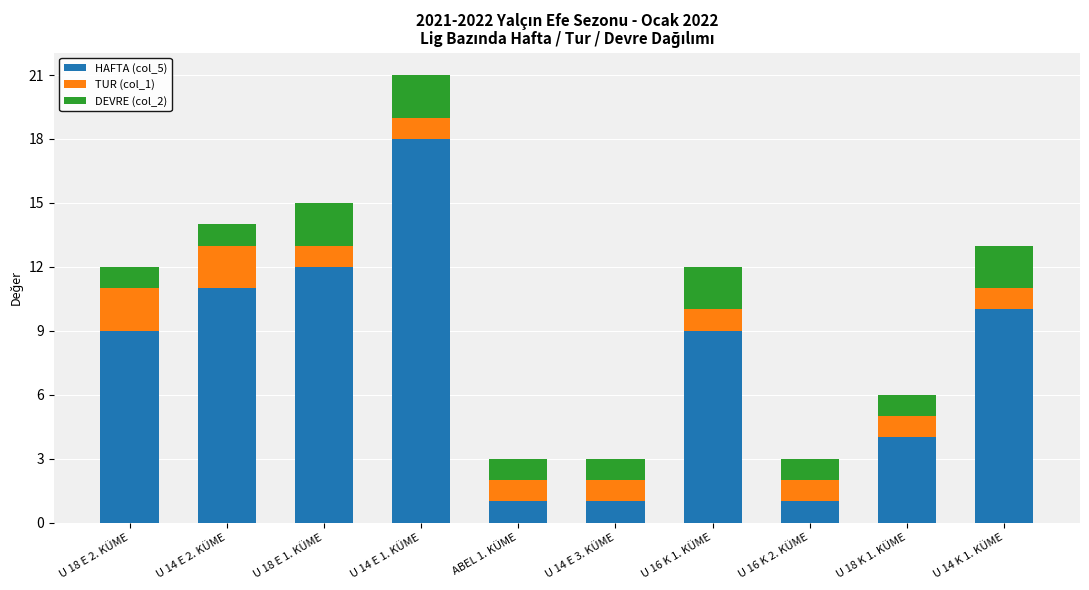

True or false: HAFTA (col_5) has a value of 2 at U 14 E 3. KÜME.

False